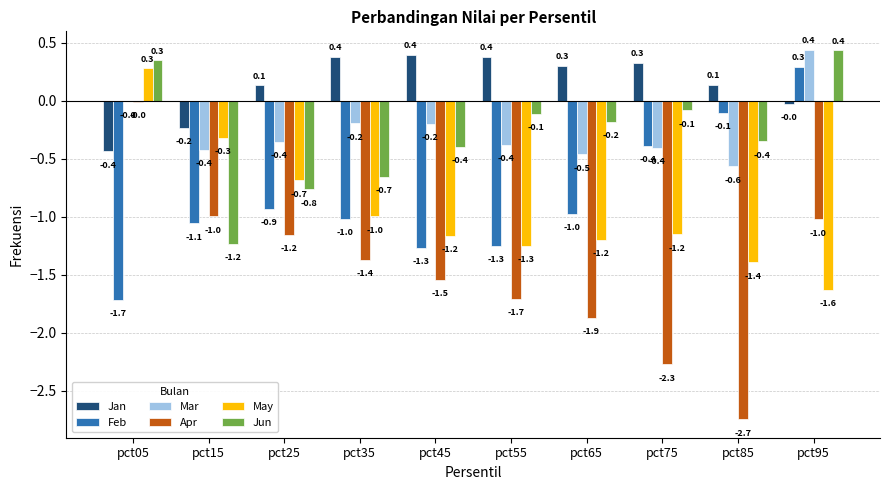

Which series has the largest total across all categories?

Jan